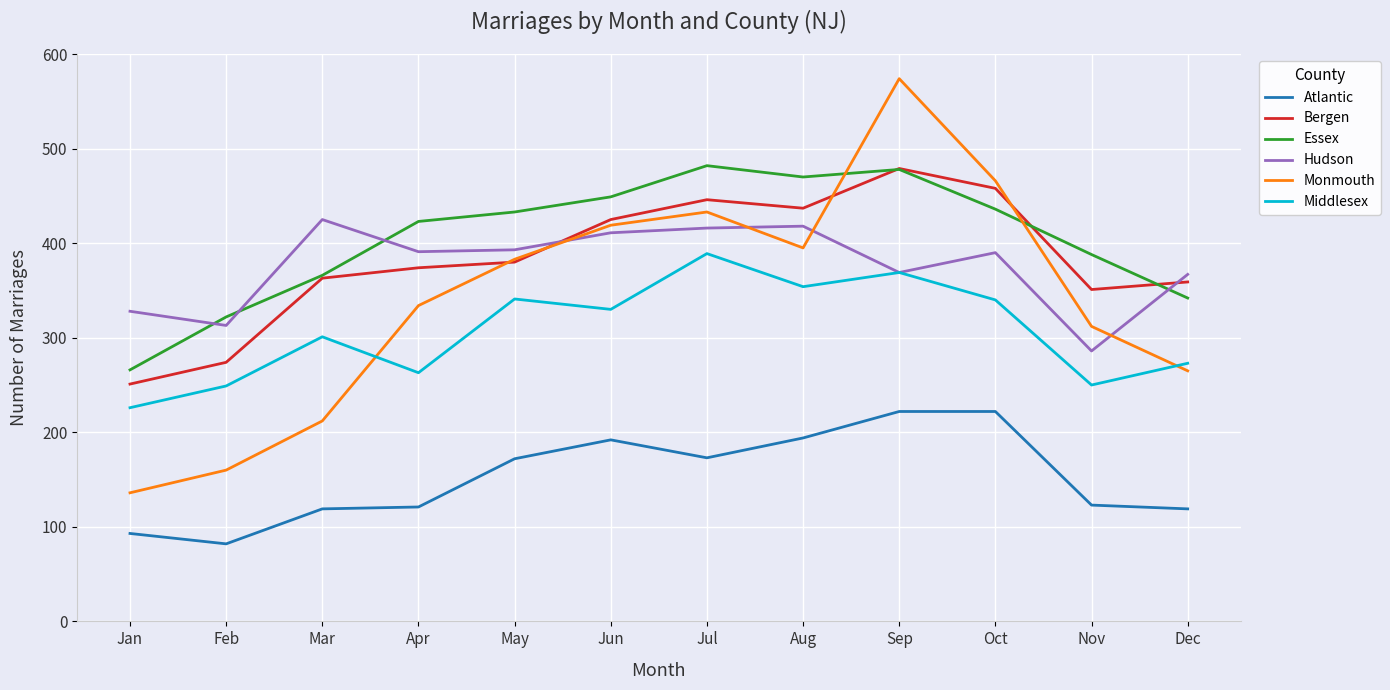

True or false: Monmouth has a value of 312 at Nov.

True